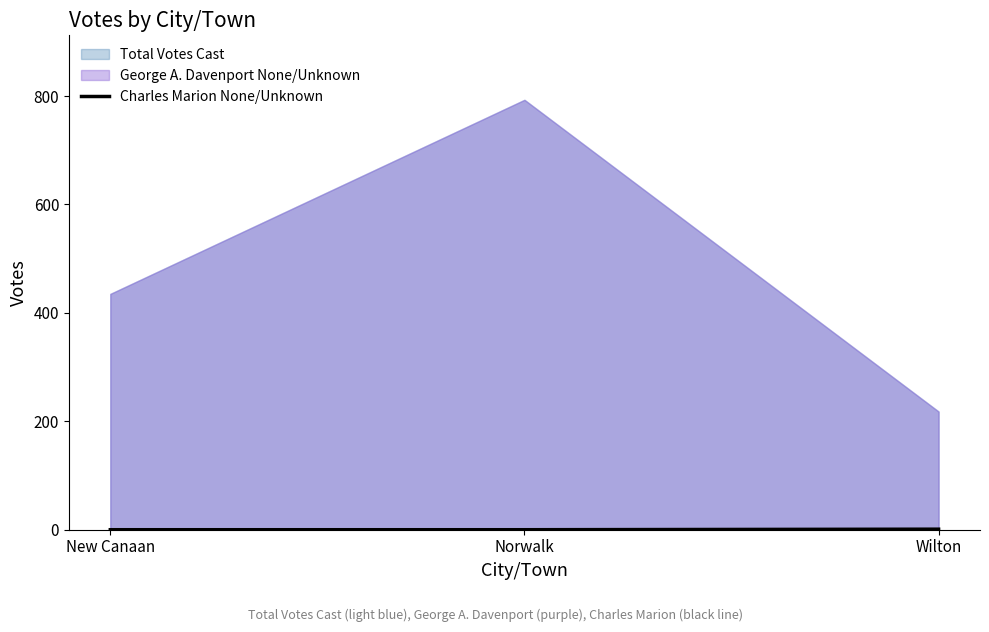

Is it true that the value at Wilton is 1?

True